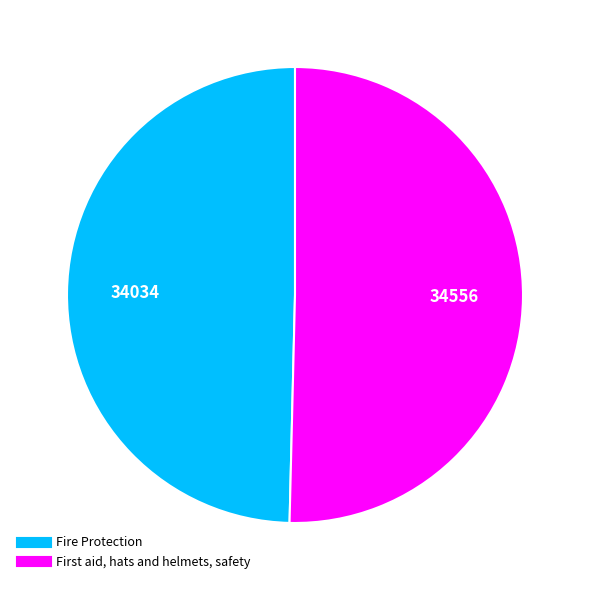

Count the number of slices in the pie.

2